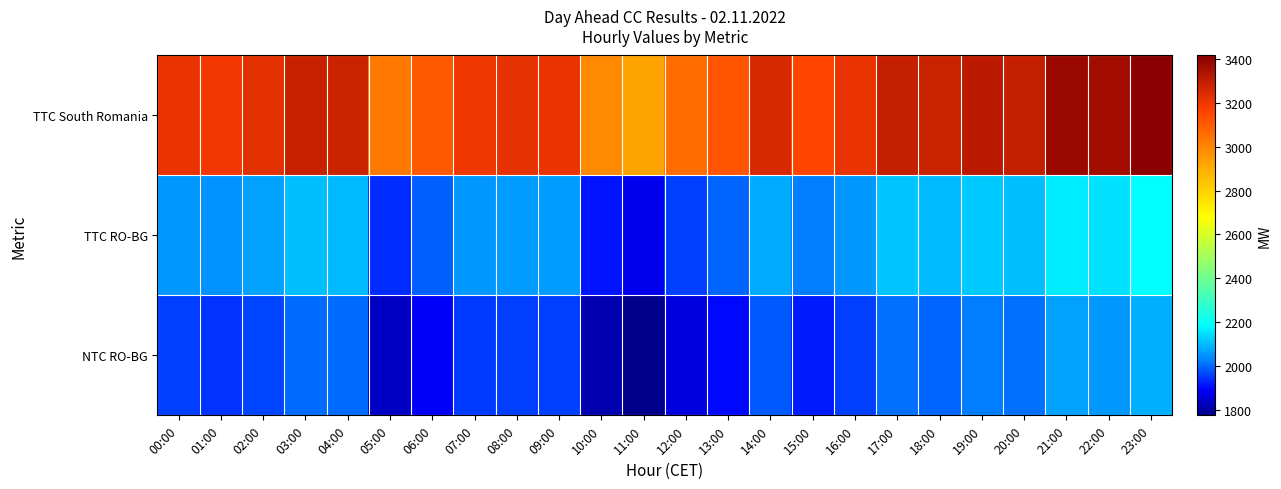

What is the total value across all series at 11:00?

6576